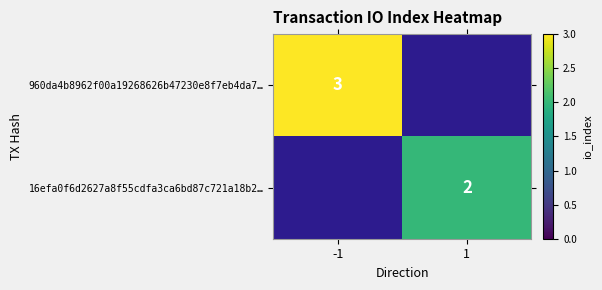

The 960da4b8962f00a19268626b47230e8f7eb4da7… series shows 3 at -1. True or false?

True